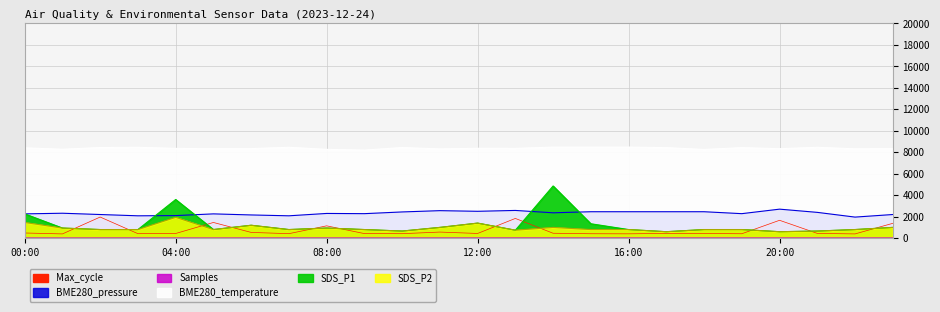

Where does the BME280_temperature series first go above 8370?

00:00